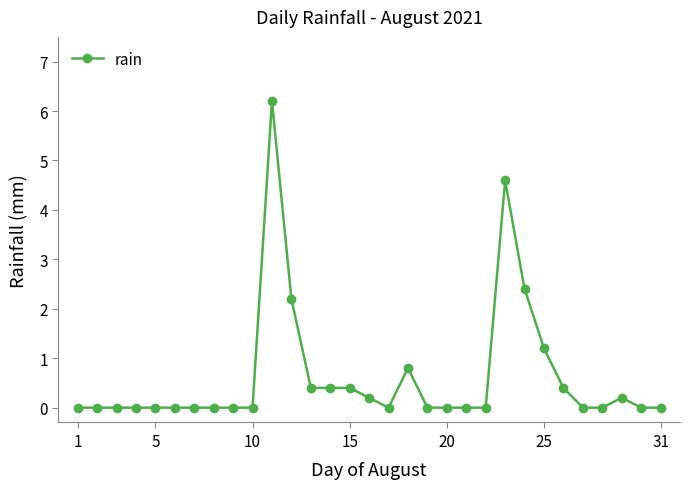

What is the sum of all values?

19.4